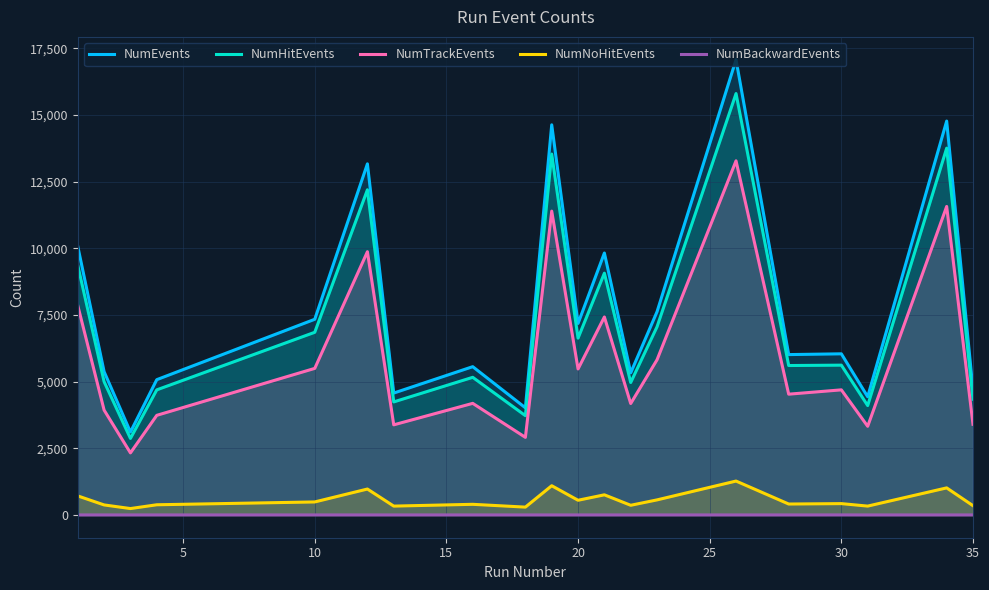

What is the minimum value for NumTrackEvents?

2327